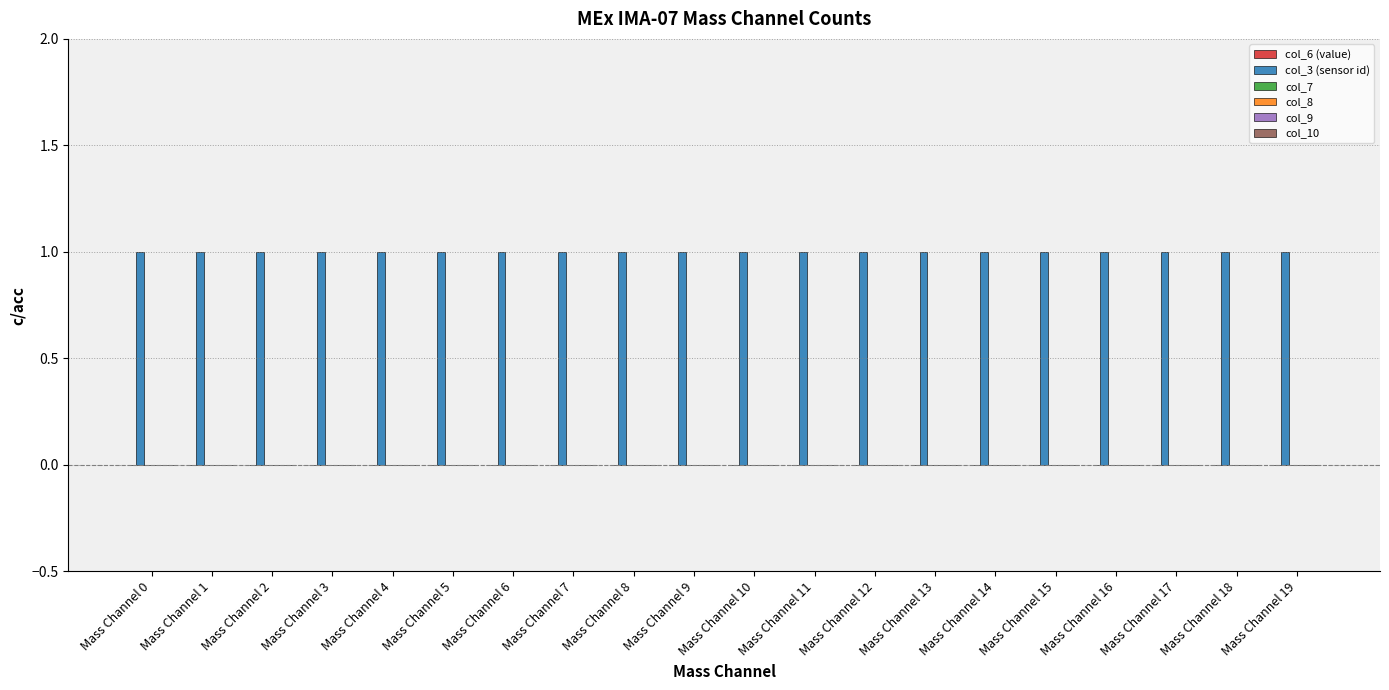

List the series in order of their peak value, lowest first.

col_6 (value), col_7, col_8, col_9, col_10, col_3 (sensor id)